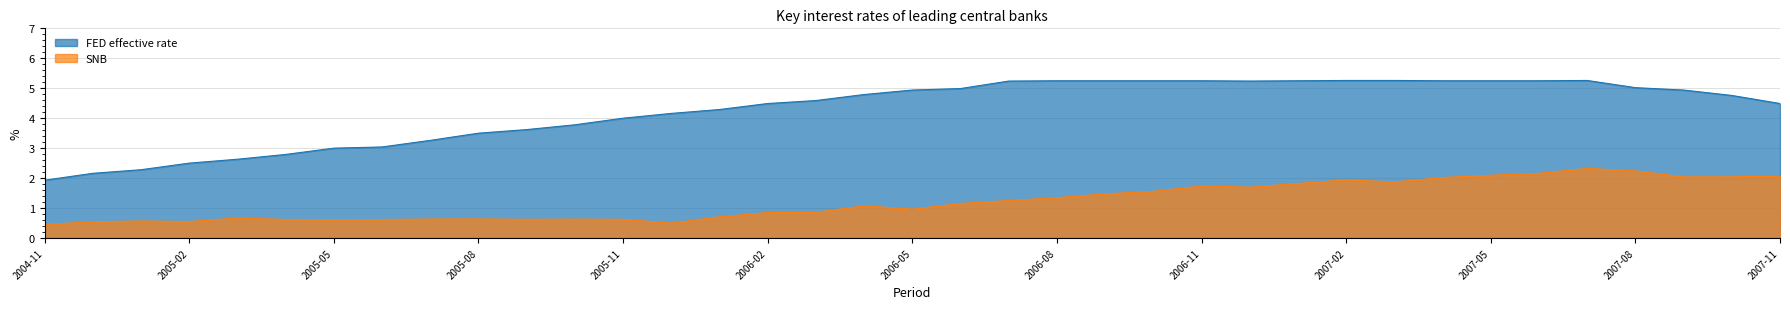

What is the value of the FED effective rate point at the 22nd from the left?

5.2